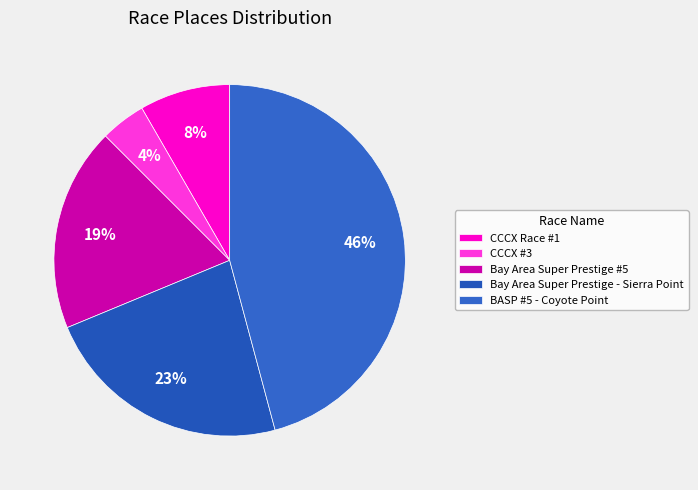

To the nearest percent, what is the combined percentage of Bay Area Super Prestige #5 and Bay Area Super Prestige - Sierra Point?

42%